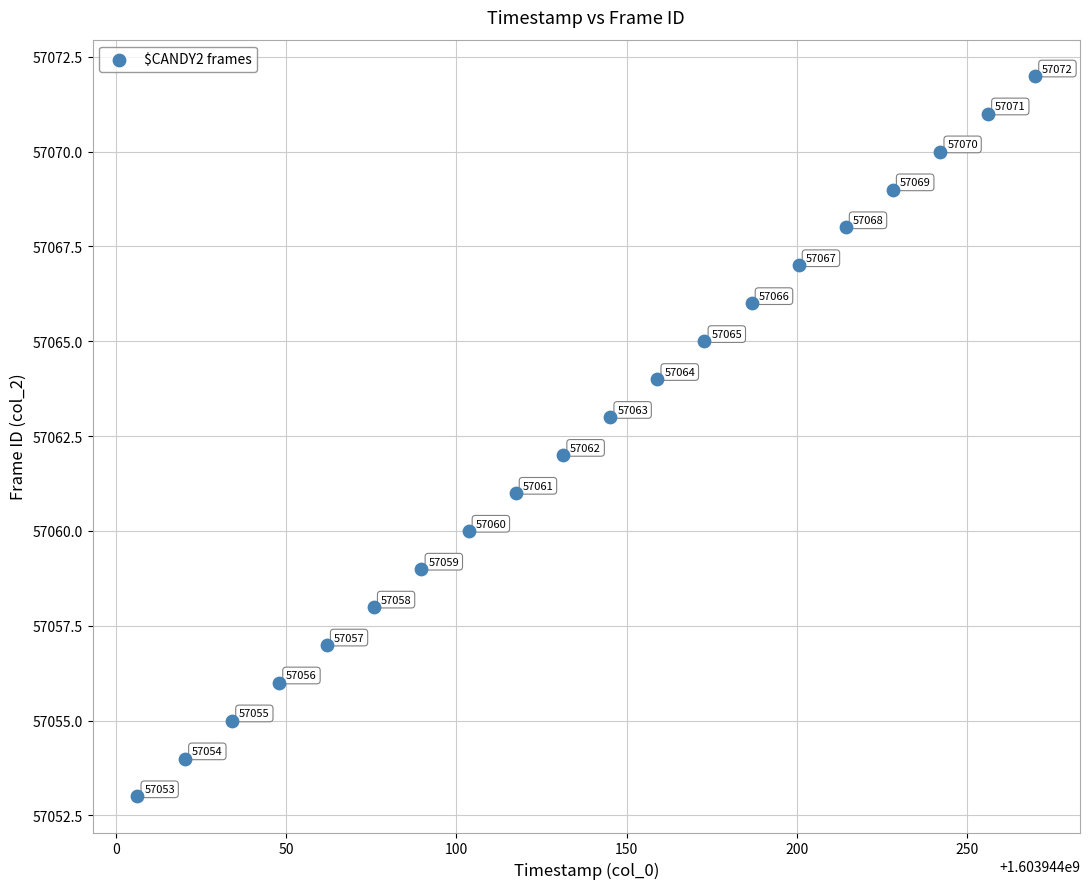

What Y value in the scatter plot is closest to 57062?

57062